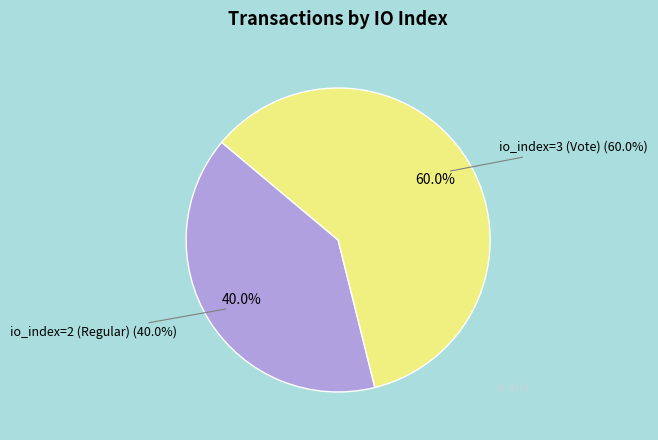

The io_index=3 (Vote) slice represents 60% of the pie. True or false?

True